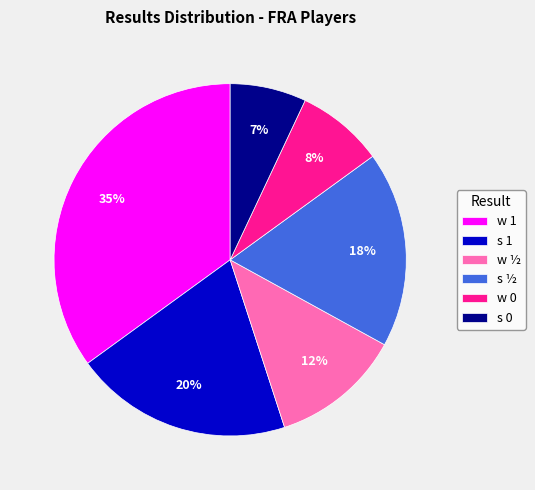

Combined, do w 0 and w ½ account for over 50%?

No